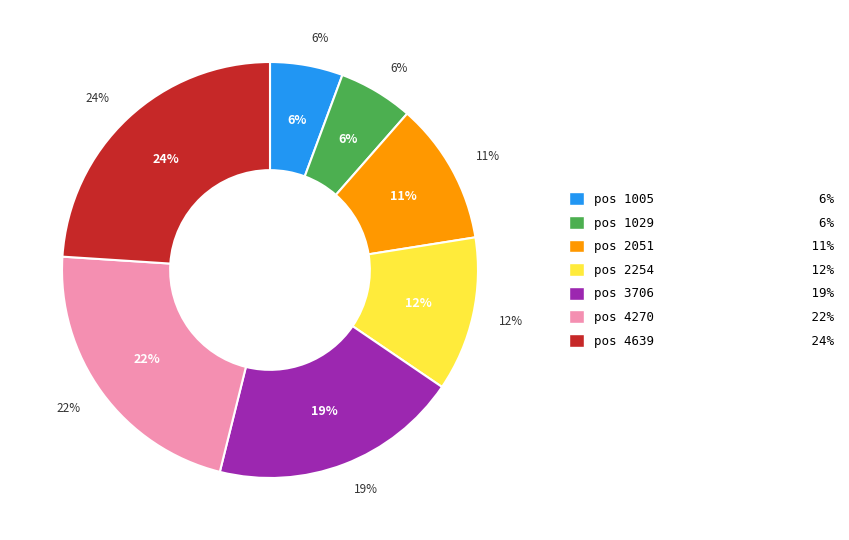

Rank the categories by value from highest to lowest.

4639, 4270, 3706, 2254, 2051, 1029, 1005